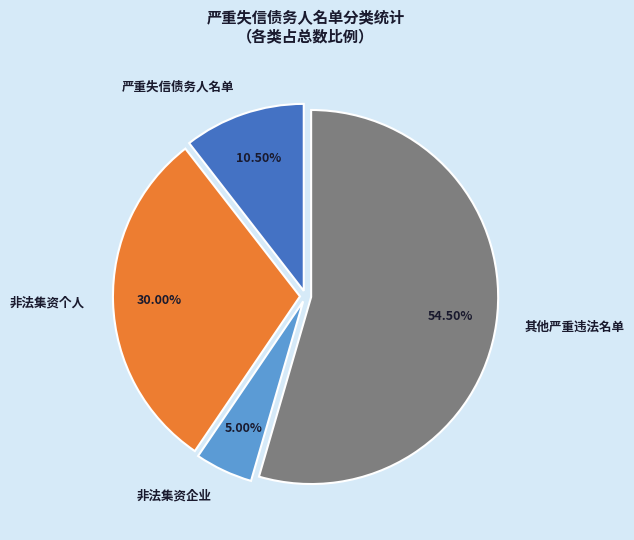

The 其他严重违法名单 slice represents 22% of the pie. True or false?

False